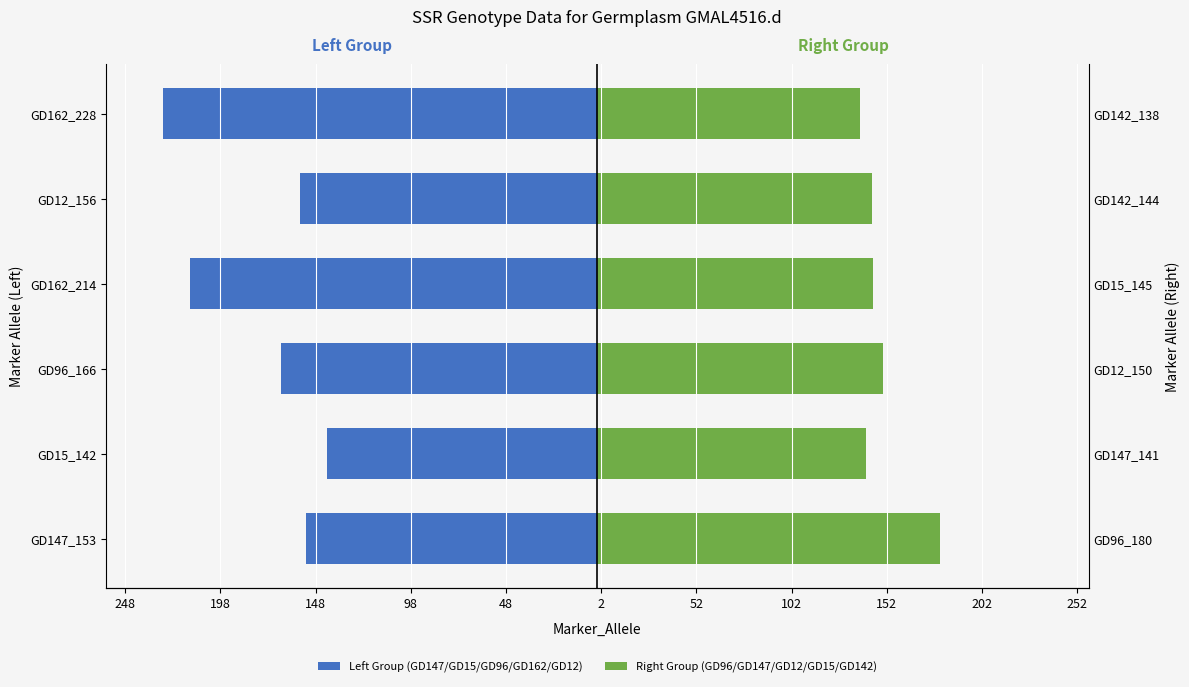

List the series in order of their overall mean, lowest first.

Left Group (GD147/GD15/GD96/GD162/GD12), Right Group (GD96/GD147/GD12/GD15/GD142)